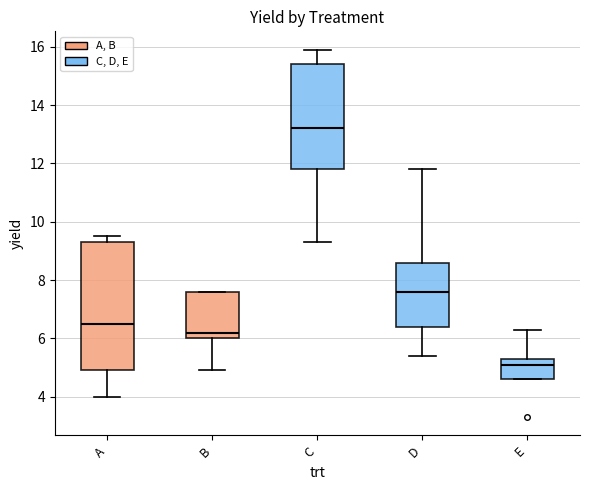

Reading left to right, read every box against the y-axis: the position of its median line, the range the box covers, and the ends of its whiskers. The values are not printed on the chart, so give them approximately, as read against the axis.

A: median 6.6, box 5.0 to 9.4, whiskers 4.0 to 9.6
B: median 6.2, box 6.0 to 7.6, whiskers 5.0 to 7.6
C: median 13.2, box 11.8 to 15.4, whiskers 9.4 to 16.0
D: median 7.6, box 6.4 to 8.6, whiskers 5.4 to 11.8
E: median 5.2, box 4.6 to 5.4, whiskers 4.6 to 6.4